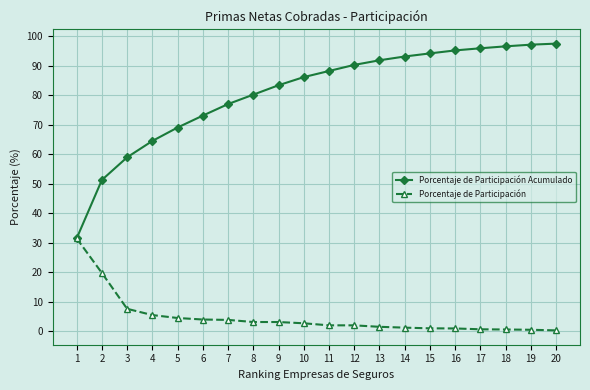

Which series has the largest total across all categories?

Porcentaje de Participación Acumulado